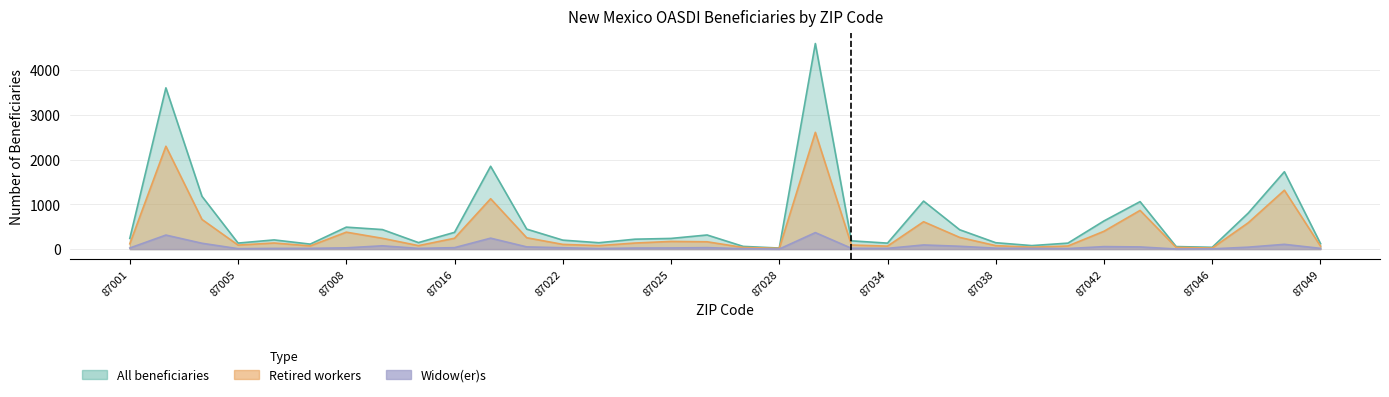

What is the sum of all All beneficiaries values?

21619